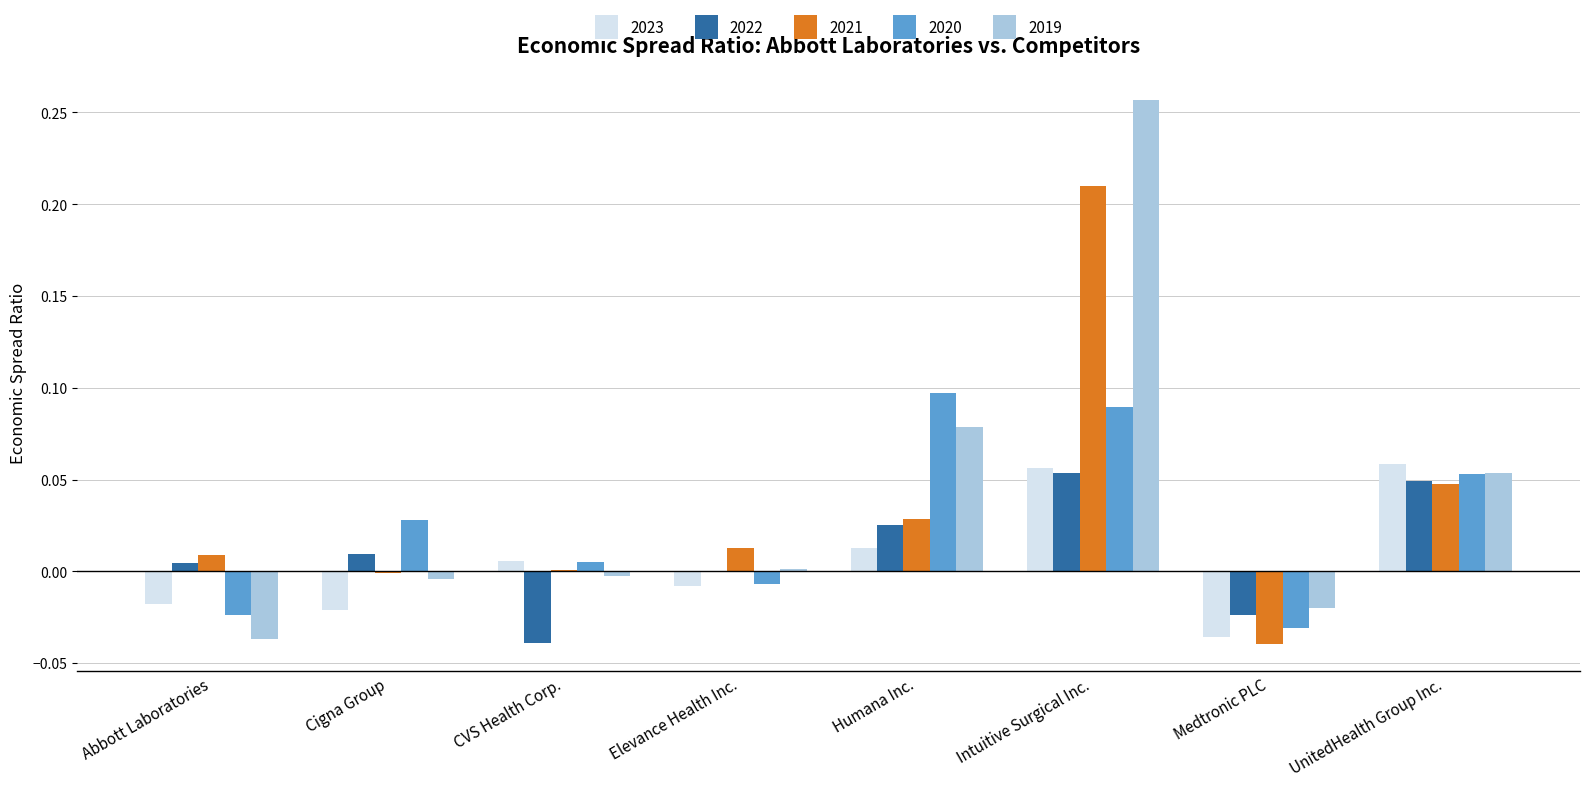

The value of 2019 at Elevance Health Inc. is 0.0. True or false?

True